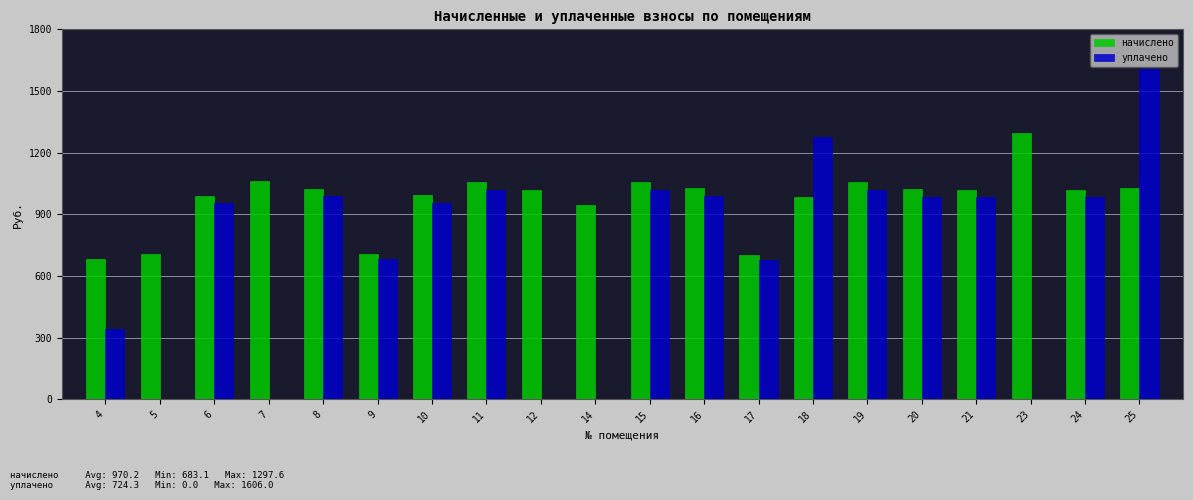

What is the sum of the уплачено values at 6 and 4?

1296.4